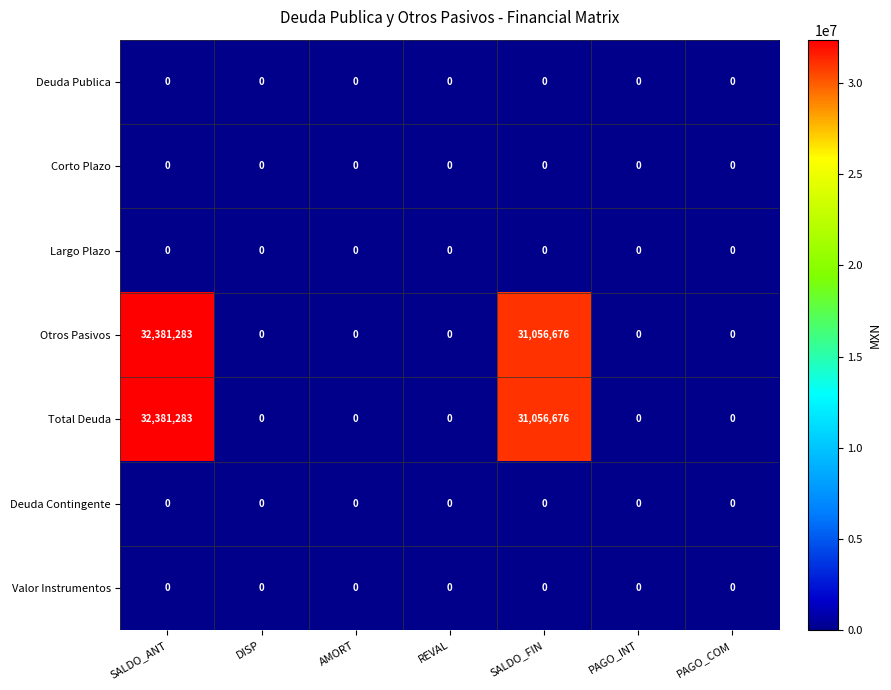

True or false: Deuda Contingente has a value of 0 at AMORT.

True